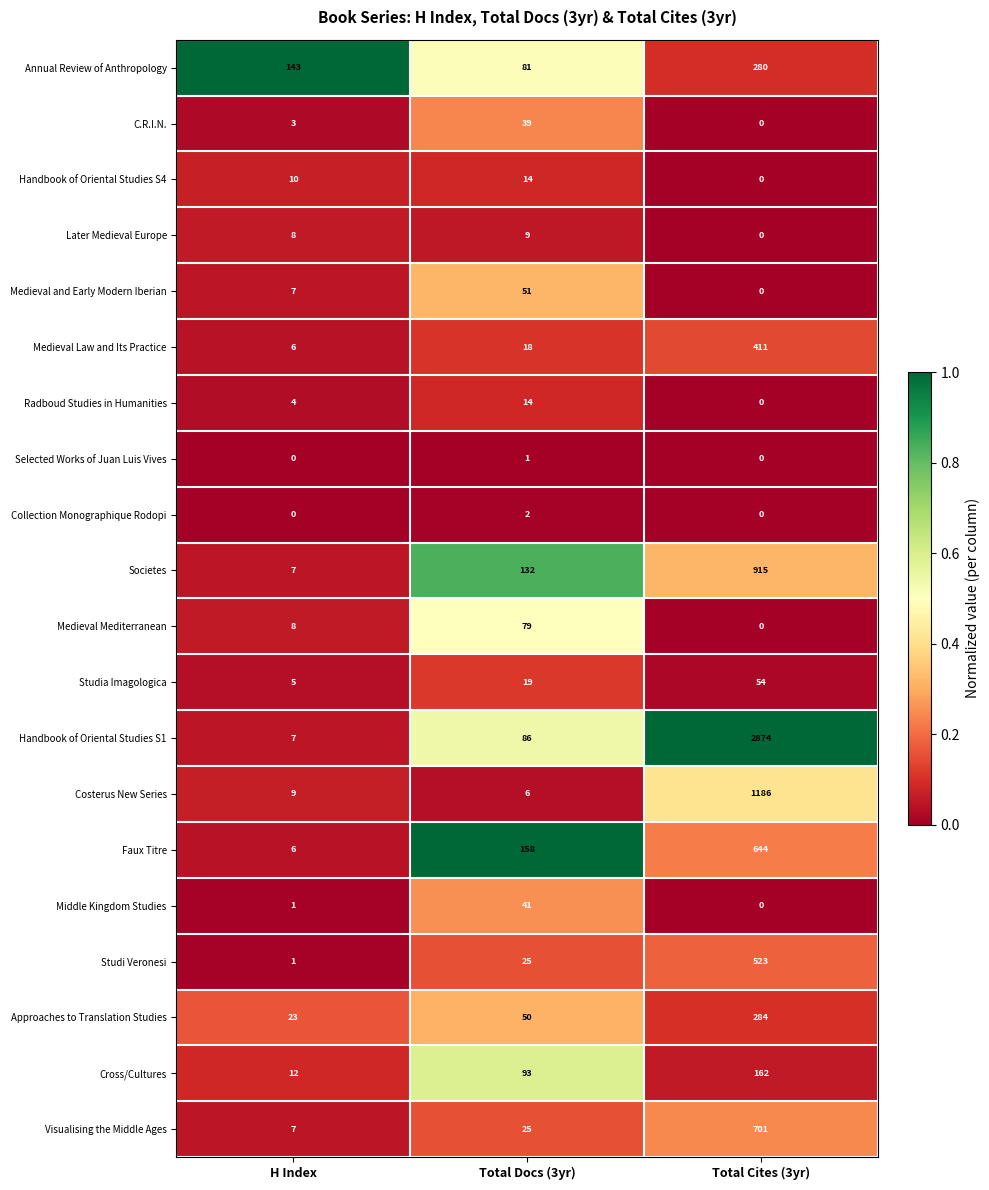

Which series has the largest total across all categories?

Handbook of Oriental Studies S1